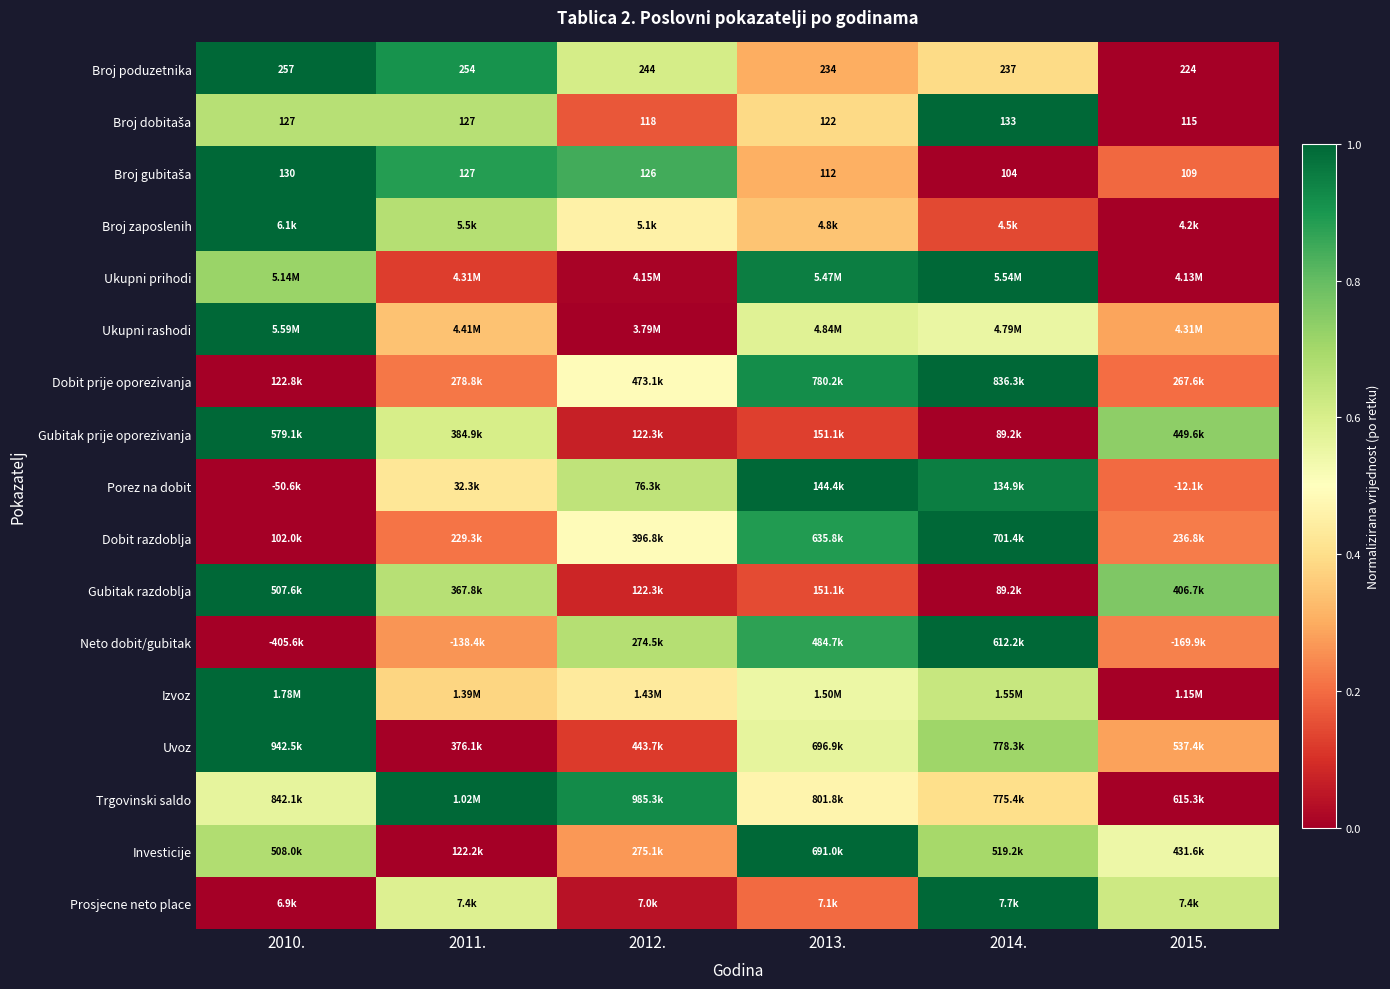

At how many categories does at least one series exceed 0?

6